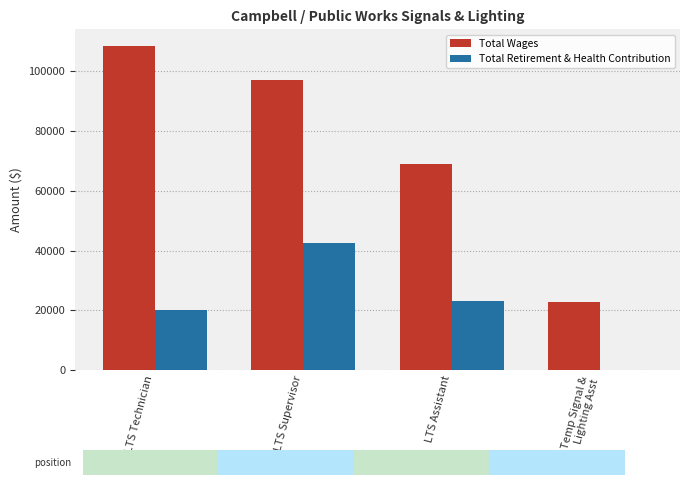

Are the bars horizontal?

No